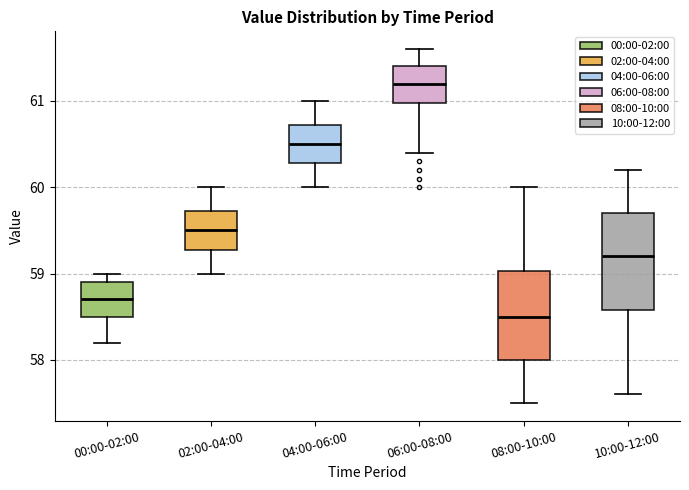

Comparing the boxes themselves (not the whiskers), which one is the tallest?

10:00-12:00